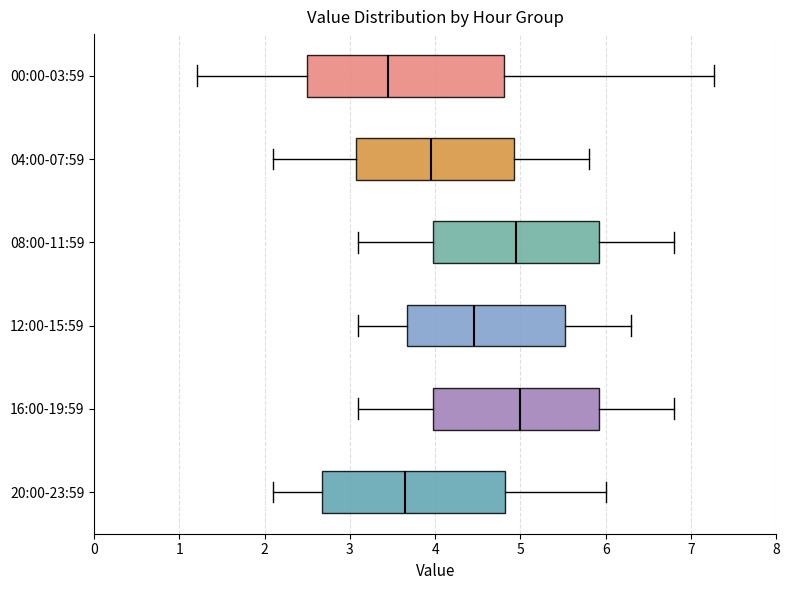

Reading bottom to top, transcribe this box plot: for each box, give where its median line is, the range the box spans, and where its two whiskers end, as read against the x-axis. The values are not printed on the chart, so give them approximately, as read against the axis.

20:00-23:59: median 3.7, box 2.7 to 4.8, whiskers 2.1 to 6.0
16:00-19:59: median 5.0, box 4.0 to 5.9, whiskers 3.1 to 6.8
12:00-15:59: median 4.5, box 3.7 to 5.5, whiskers 3.1 to 6.3
08:00-11:59: median 5.0, box 4.0 to 5.9, whiskers 3.1 to 6.8
04:00-07:59: median 4.0, box 3.1 to 4.9, whiskers 2.1 to 5.8
00:00-03:59: median 3.5, box 2.5 to 4.8, whiskers 1.2 to 7.3